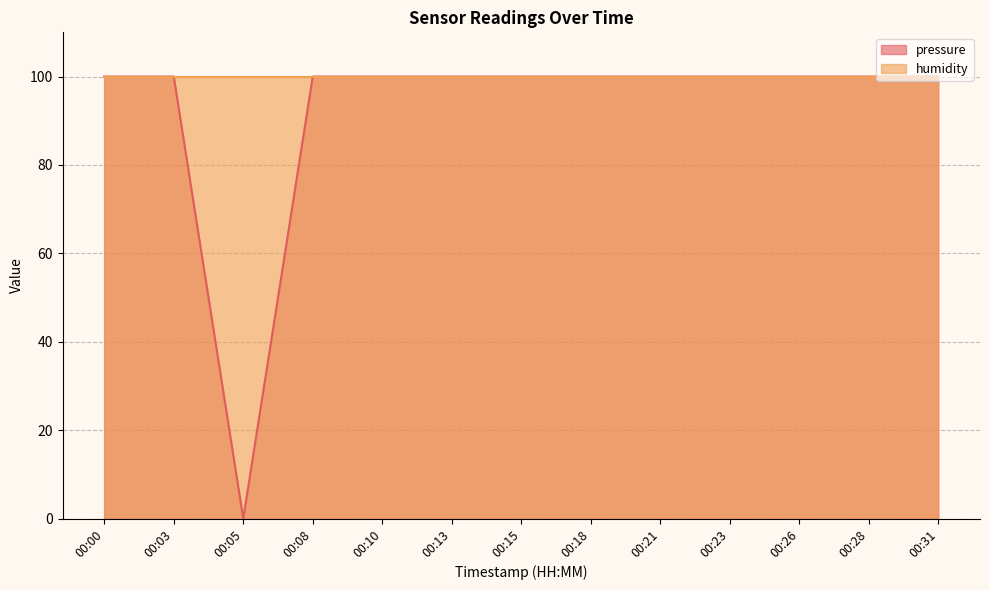

The pressure series shows 100.0 at 00:28. True or false?

True